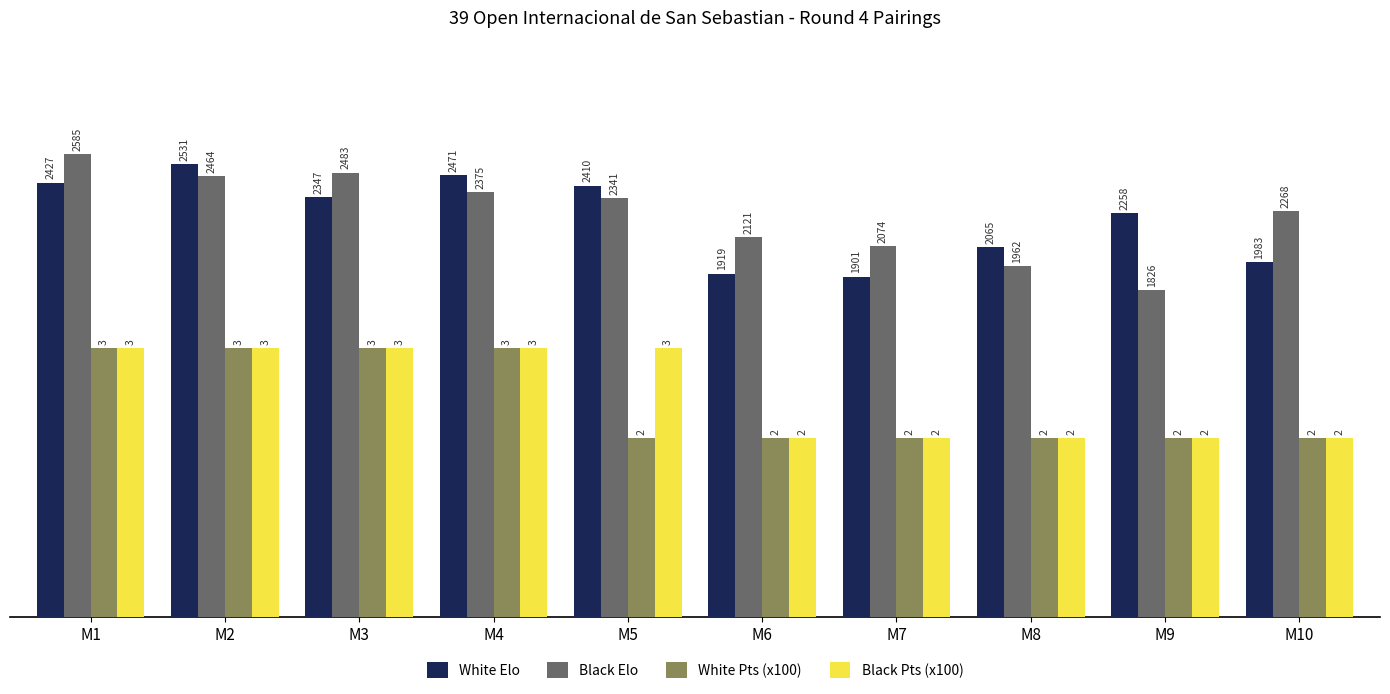

What value does the White Elo series have at M10?

1983